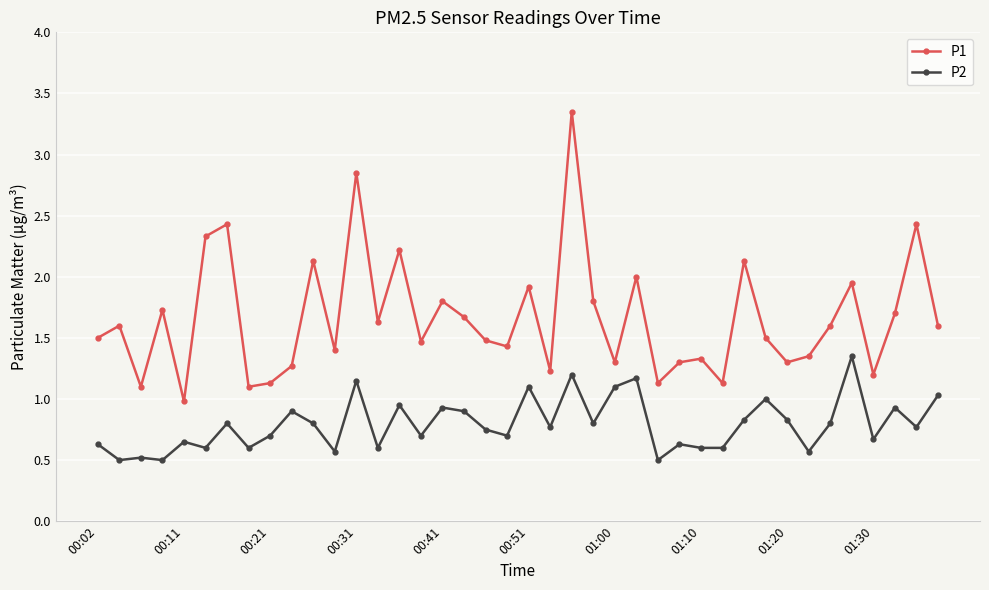

Does the chart display data point markers on the line(s)?

Yes